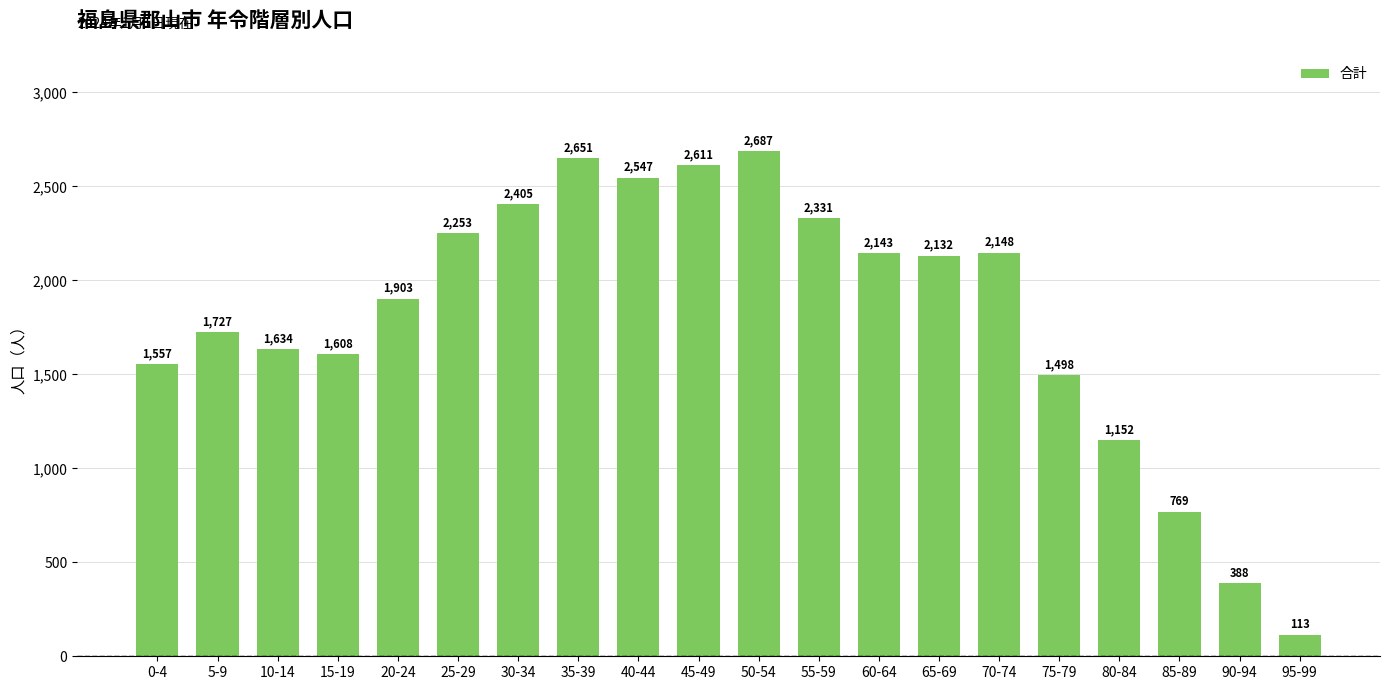

What is the difference between the second highest and minimum values?

2538